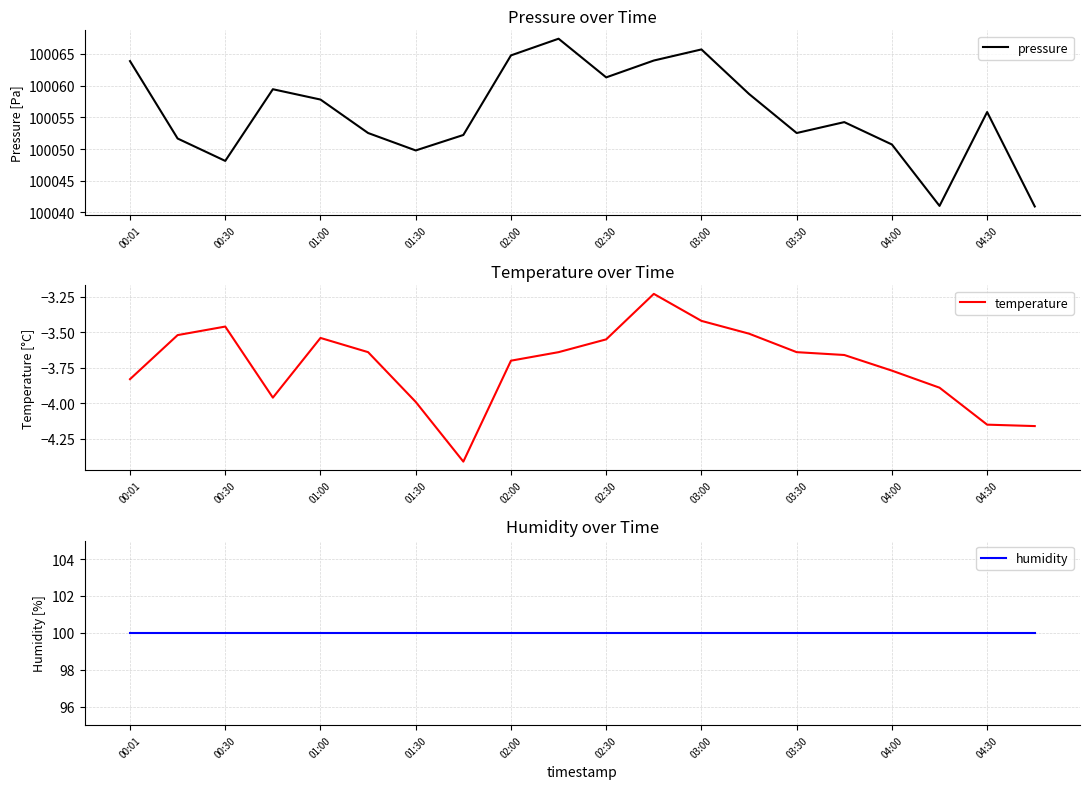

Is it true that pressure equals 100048.1 at 00:30?

True